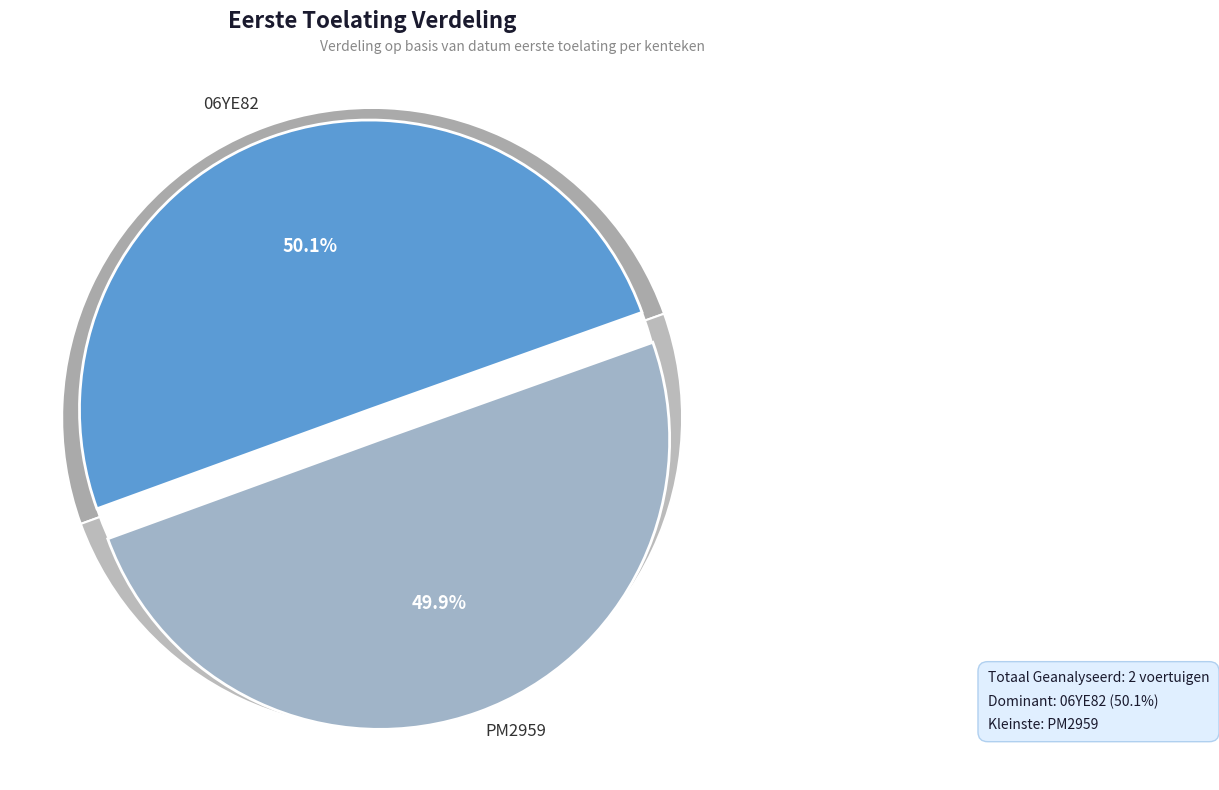

What is the change in value from 06YE82 to PM2959?

-79303